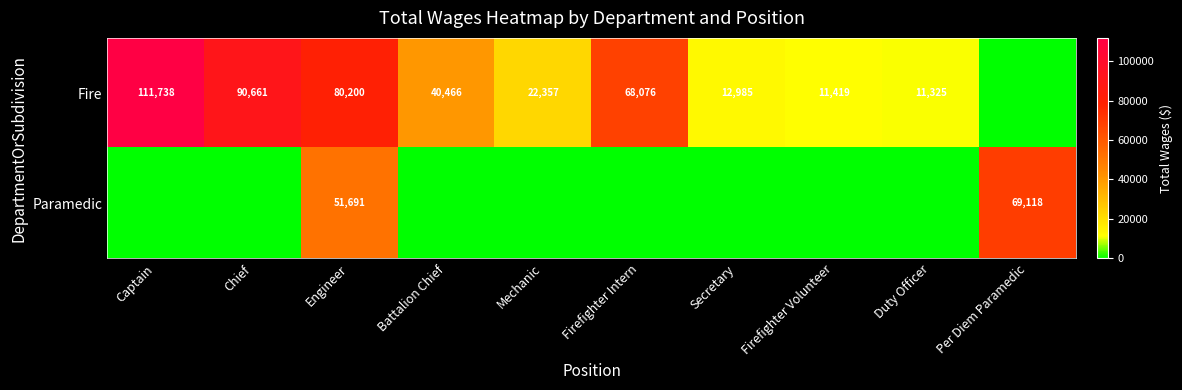

What is the total value across all series at Firefighter Volunteer?

11419